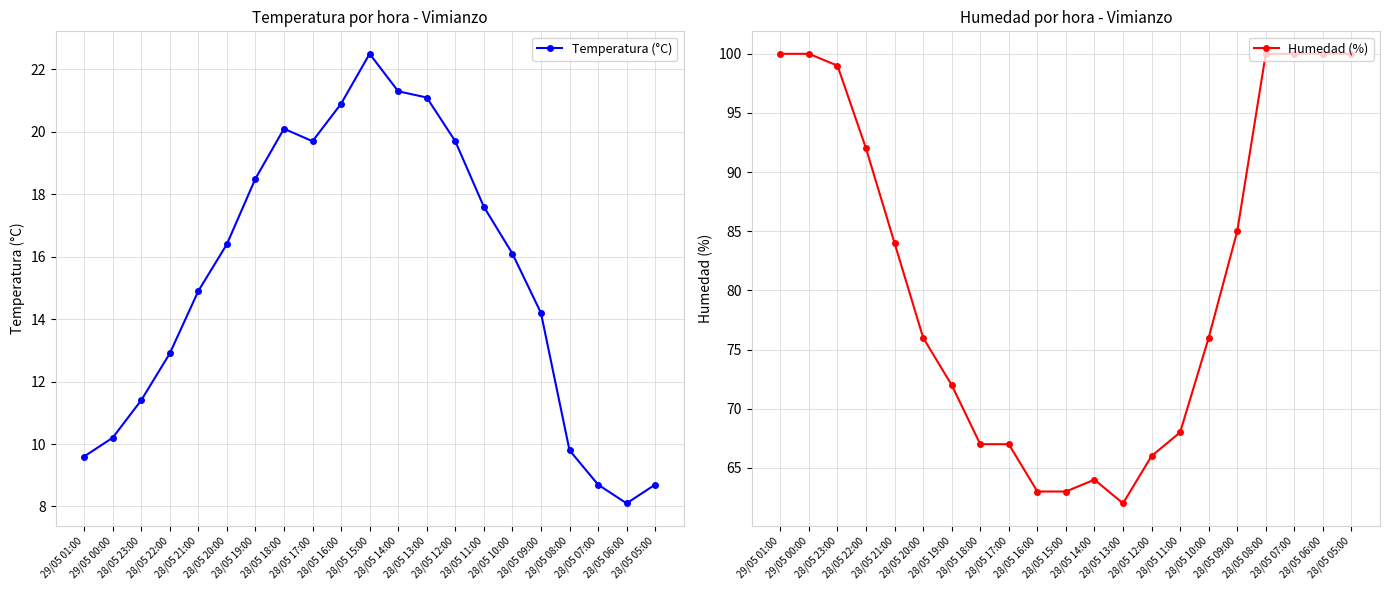

How many data points in Humedad (%) are above 76?

10